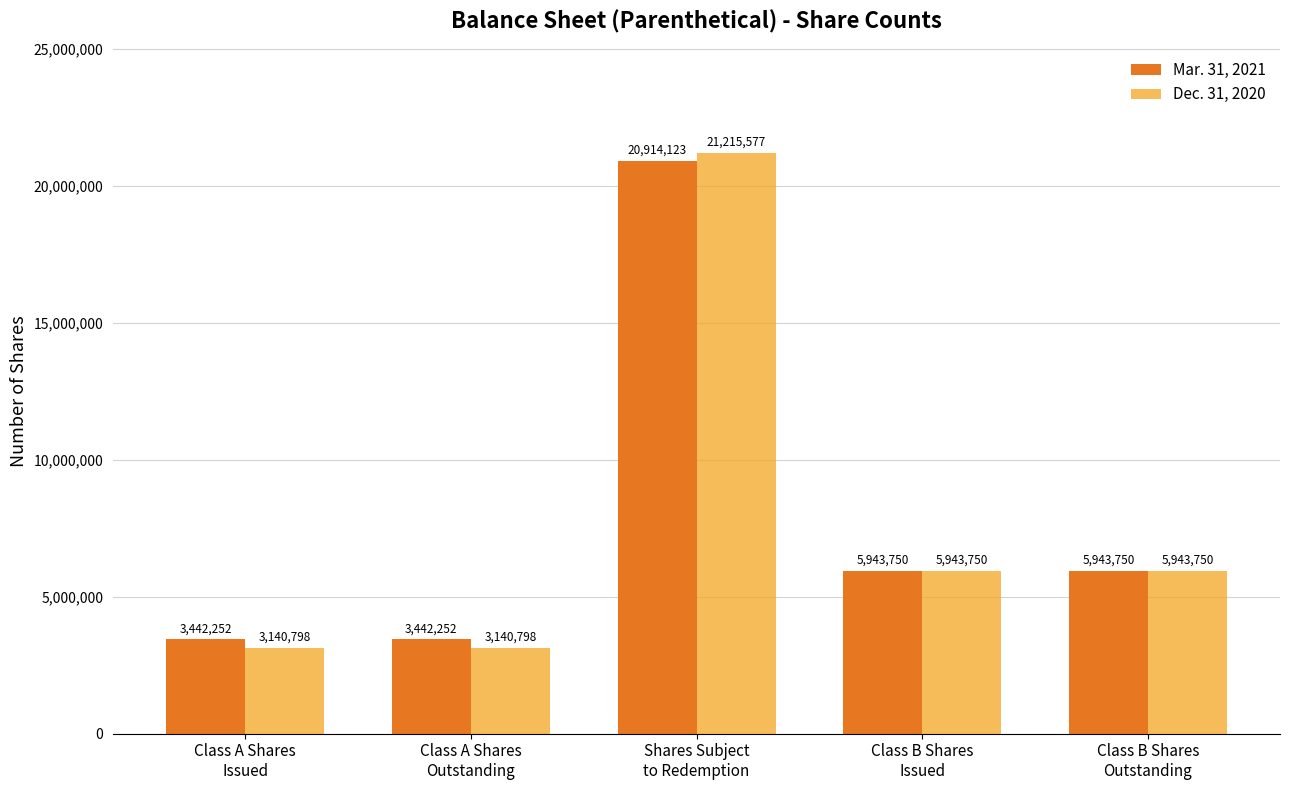

What is the total value across all series at Class B Shares
Outstanding?

11887500